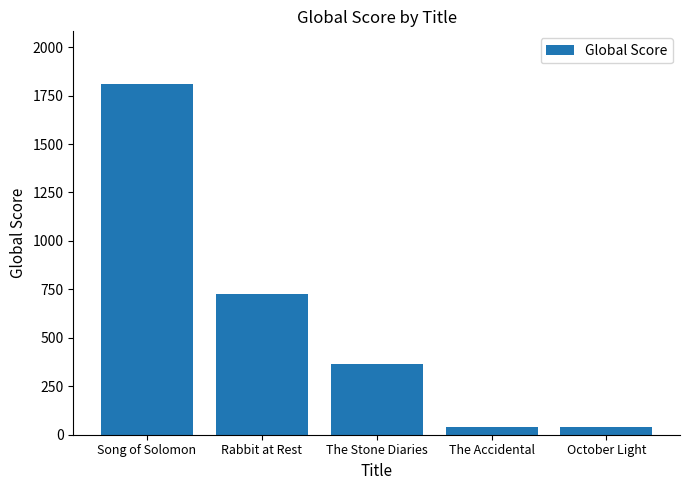

Reading right to left, extract all data points from this chart.

October Light=41	The Accidental=41	The Stone Diaries=366	Rabbit at Rest=724	Song of Solomon=1810